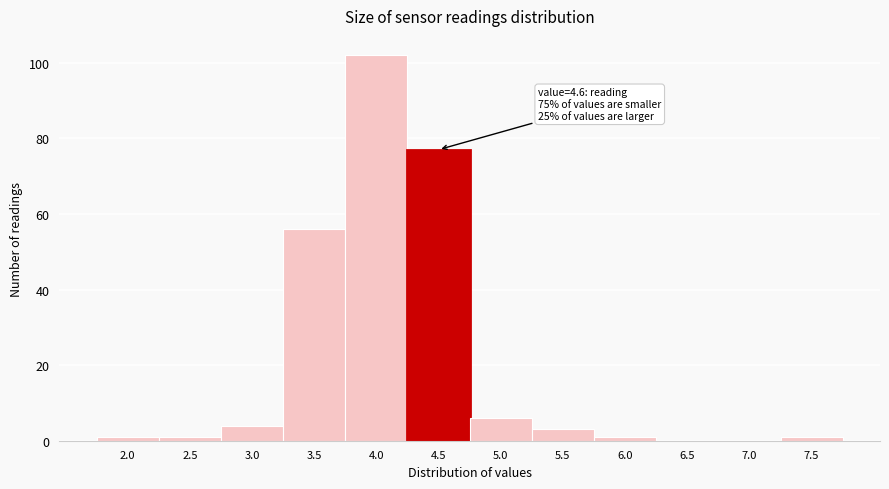

Reading left to right, transcribe all the data shown in this chart.

2.0=1	2.5=1	3.0=4	3.5=56	4.0=102	4.5=77	5.0=6	5.5=3	6.0=1	6.5=0	7.0=0	7.5=1